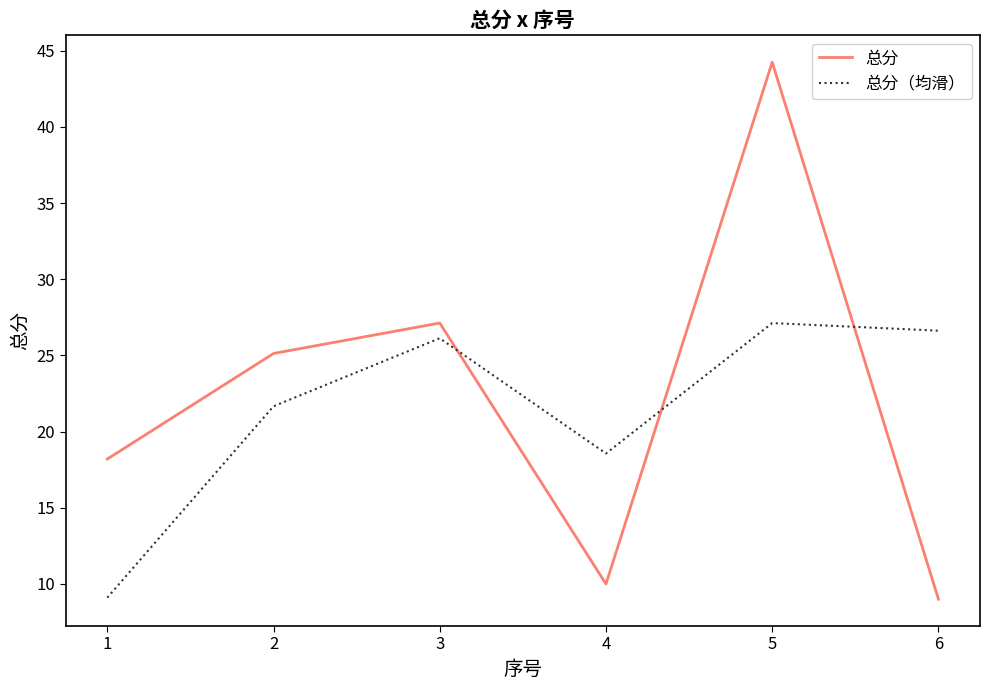

The 总分 series shows 10.0 at 4. True or false?

True